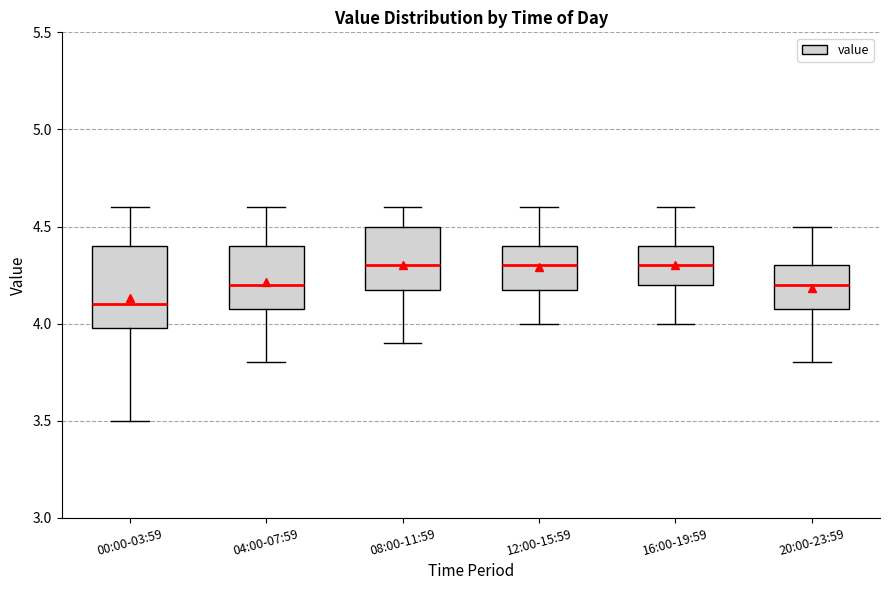

Comparing the boxes themselves (not the whiskers), which one is the tallest?

00:00-03:59